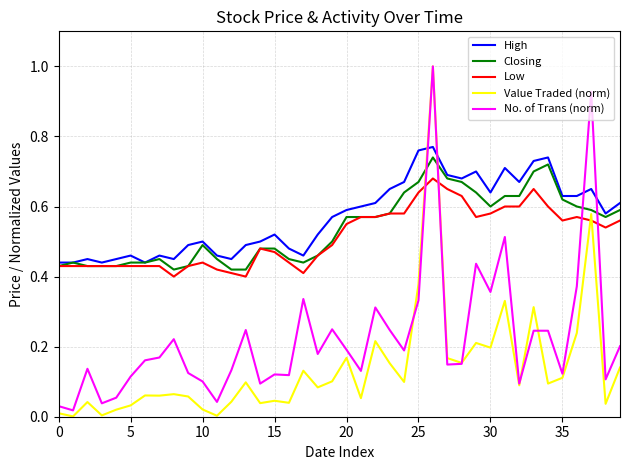

True or false: Value Traded (norm) and Closing intersect in this chart.

True